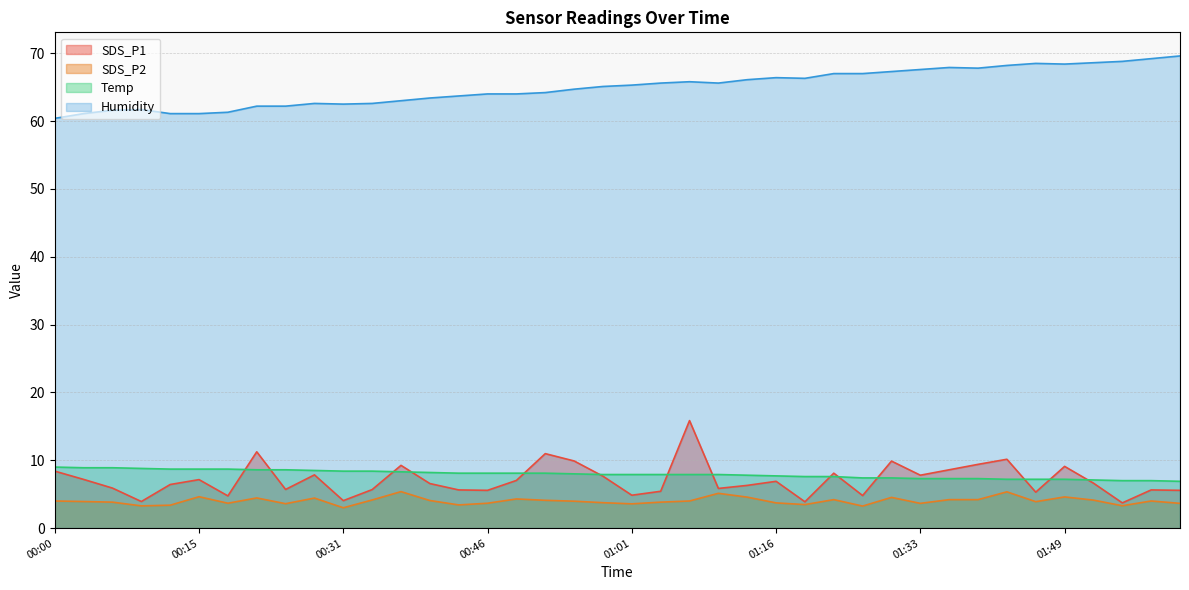

What is the label of the 19th point from the right?

01:04